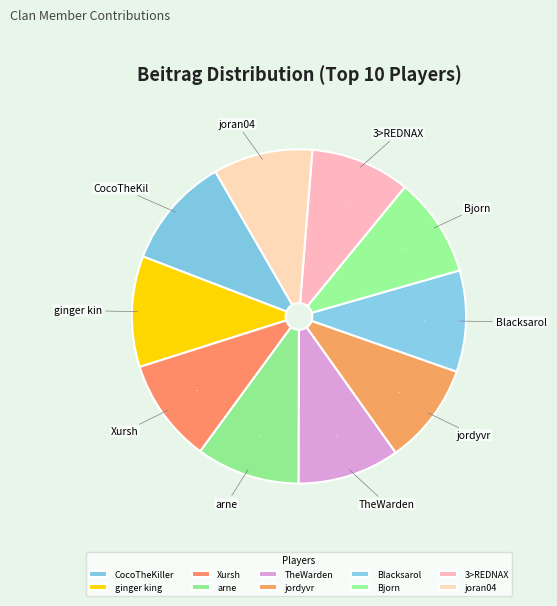

Which category has the biggest portion of the pie?

CocoTheKiller